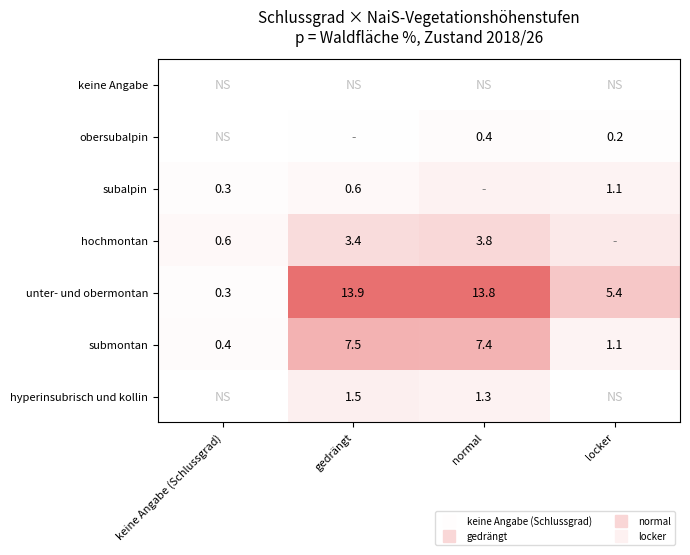

What is the difference between the maximum and minimum values in the unter- und obermontan series?

13.6